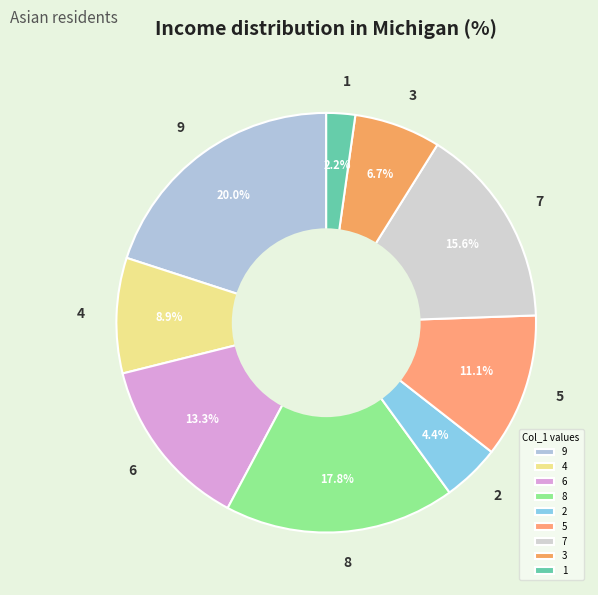

Rank the categories by value from highest to lowest.

9, 8, 7, 6, 5, 4, 3, 2, 1